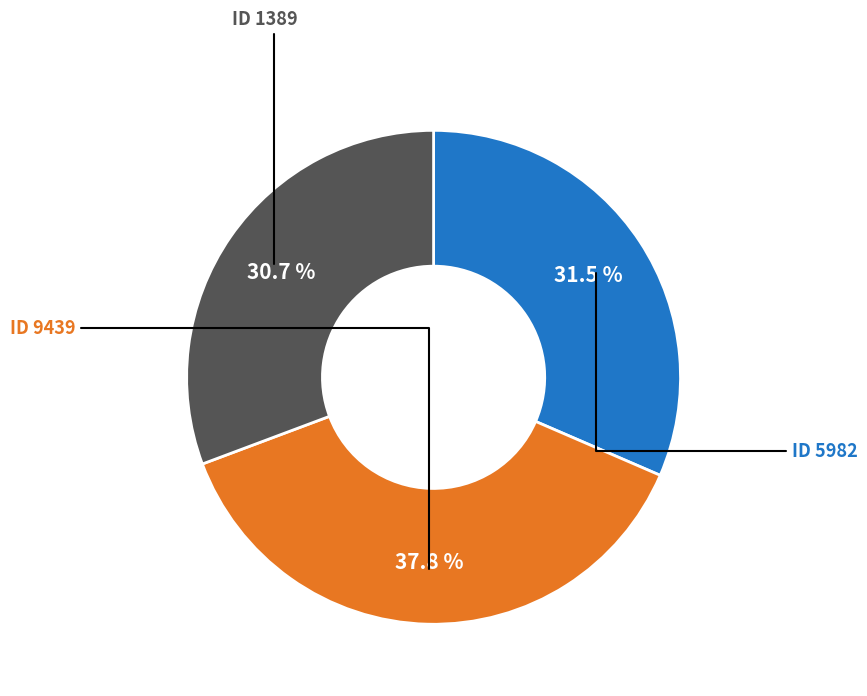

Is there any slice that represents more than half of the pie?

No